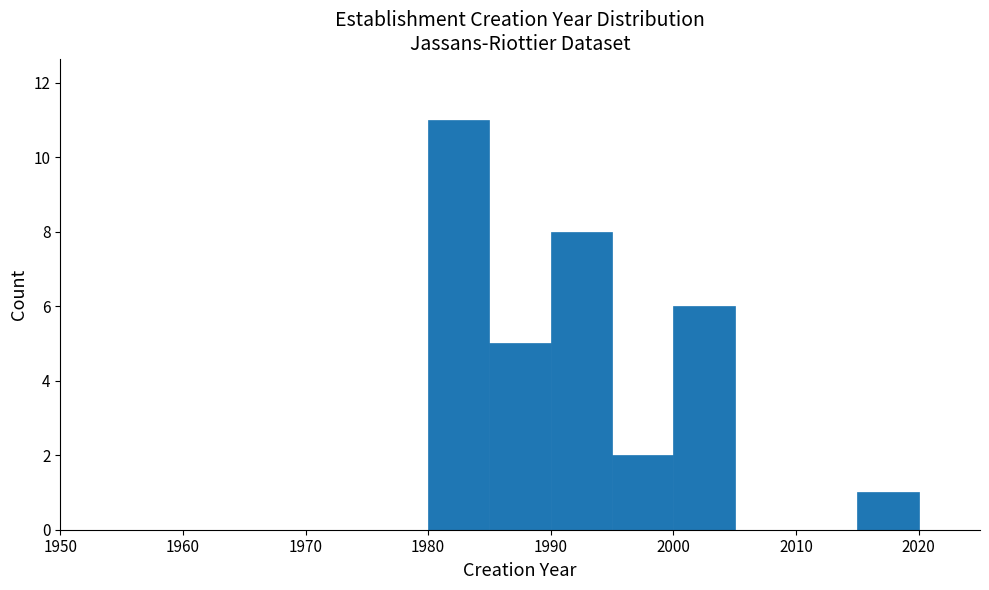

Over which range of the x-axis is the bar tallest?

1980 to 1985